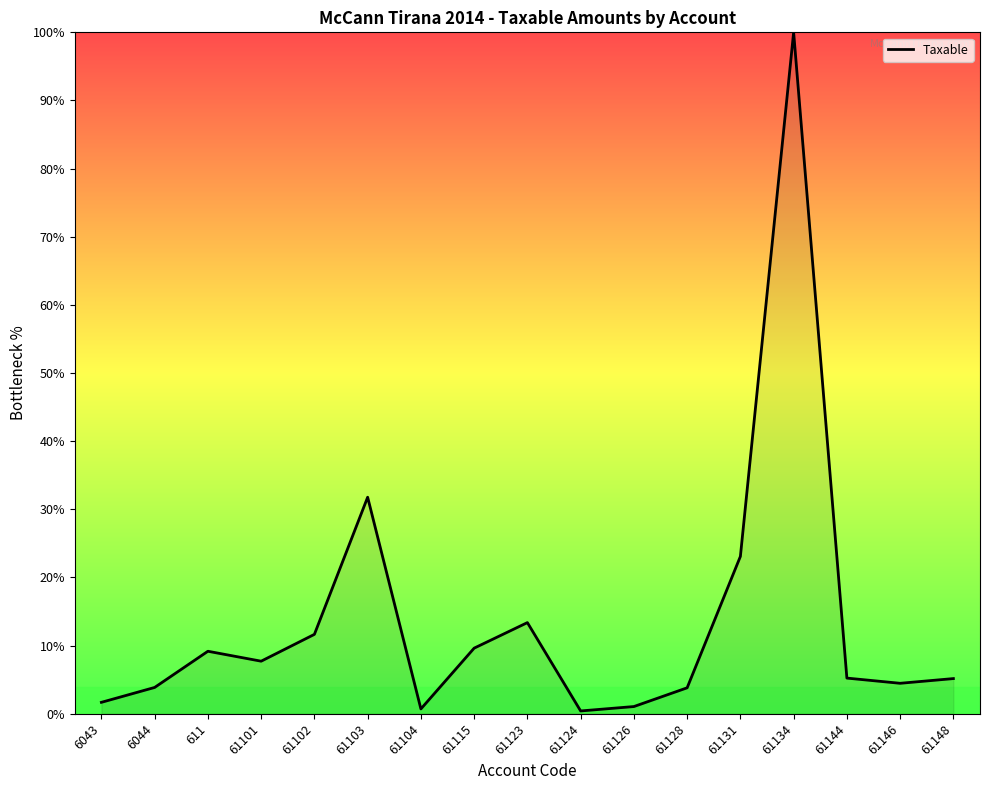

Which label corresponds to the largest value in the chart?

61134